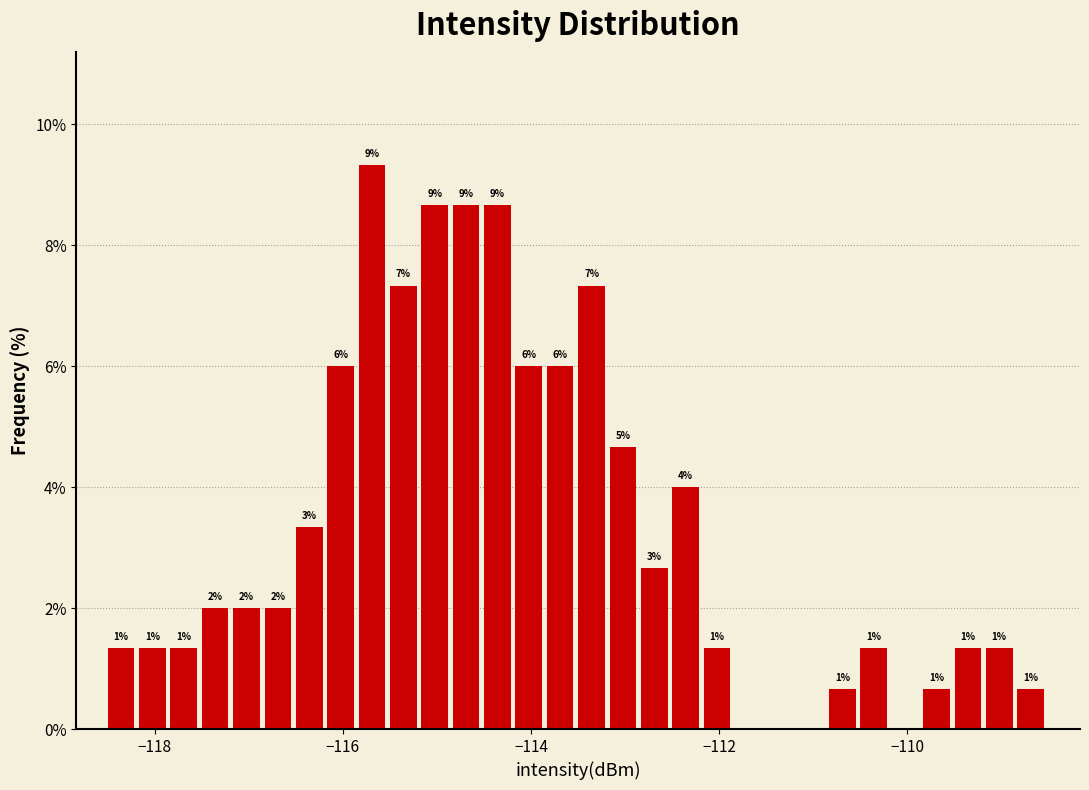

Around what value on the x-axis is the tallest bar? Give the approximate position of its centre, as read against the axis.

-115.6